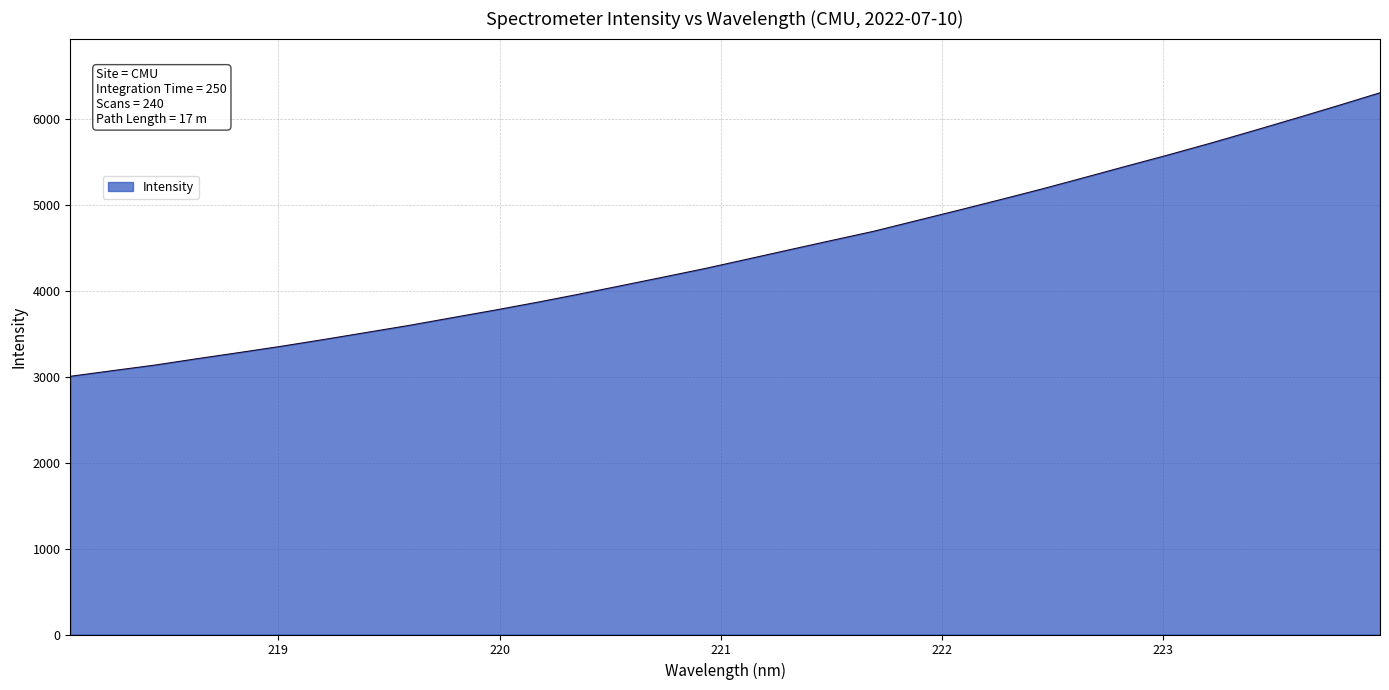

Reading right to left, list all the values displayed in this chart.

6303.0	6152.5	6005.3	5860.9	5718.7	5582.2	5450.4	5316.9	5184.6	5058.6	4934.5	4813.0	4690.7	4583.4	4474.8	4365.2	4256.7	4155.5	4055.3	3956.6	3861.3	3770.4	3683.3	3595.2	3513.9	3432.7	3354.3	3280.8	3208.9	3134.6	3069.8	3004.0